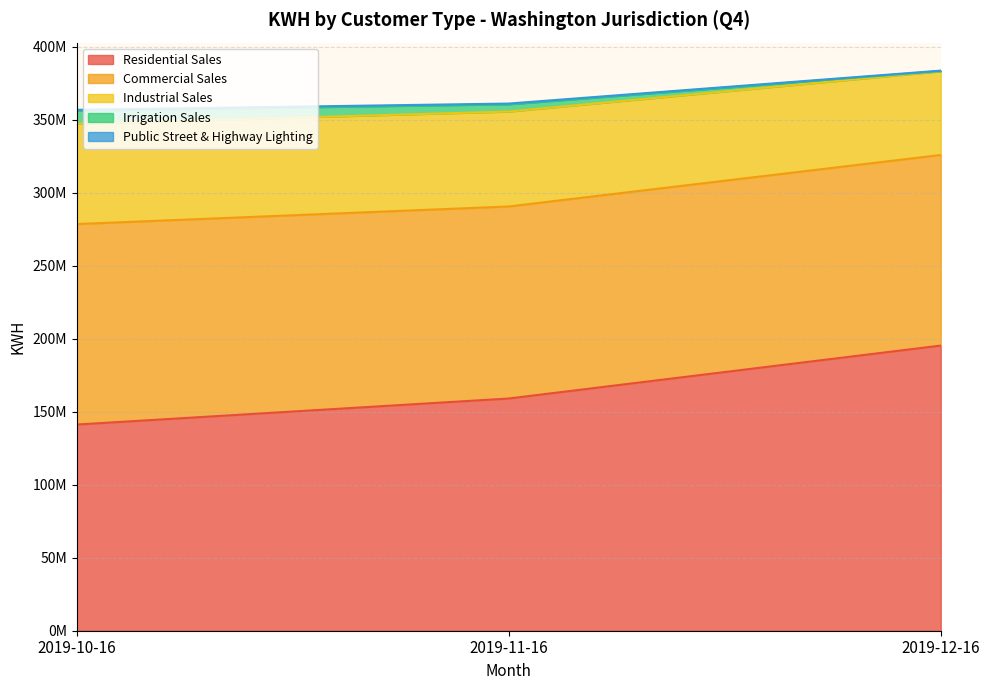

What is the label of the 3rd point from the right?

2019-10-16